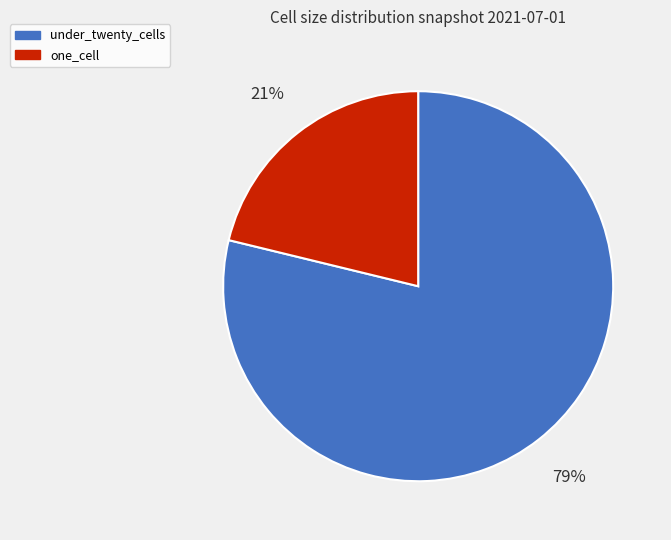

Is there any slice that represents more than half of the pie?

Yes